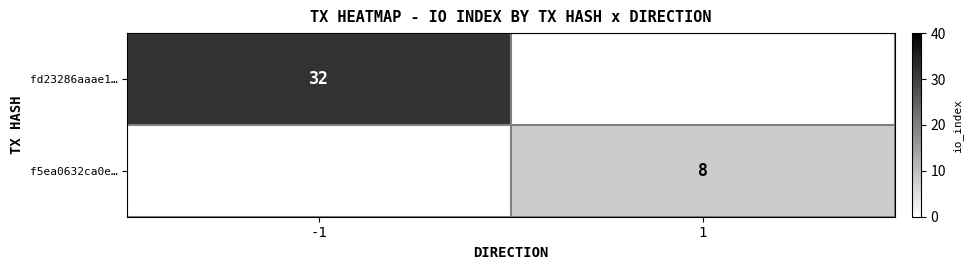

True or false: f5ea0632ca0e… has a value of 4 at 1.

False